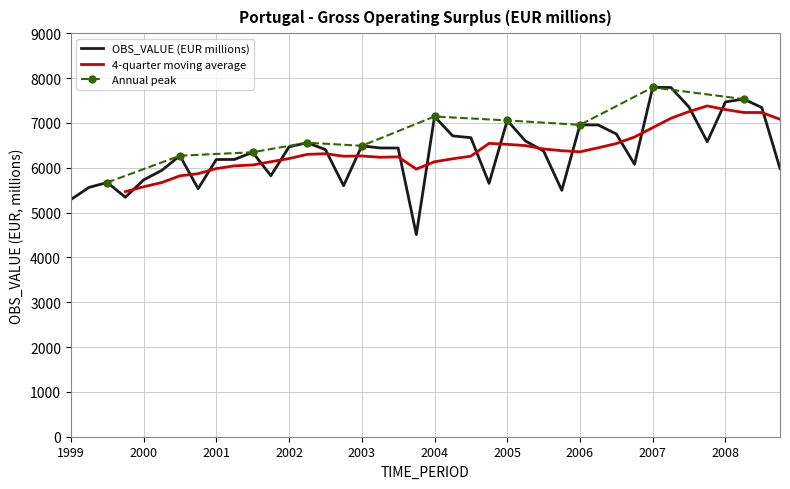

What is the maximum value for OBS_VALUE (EUR millions)?

7791.0